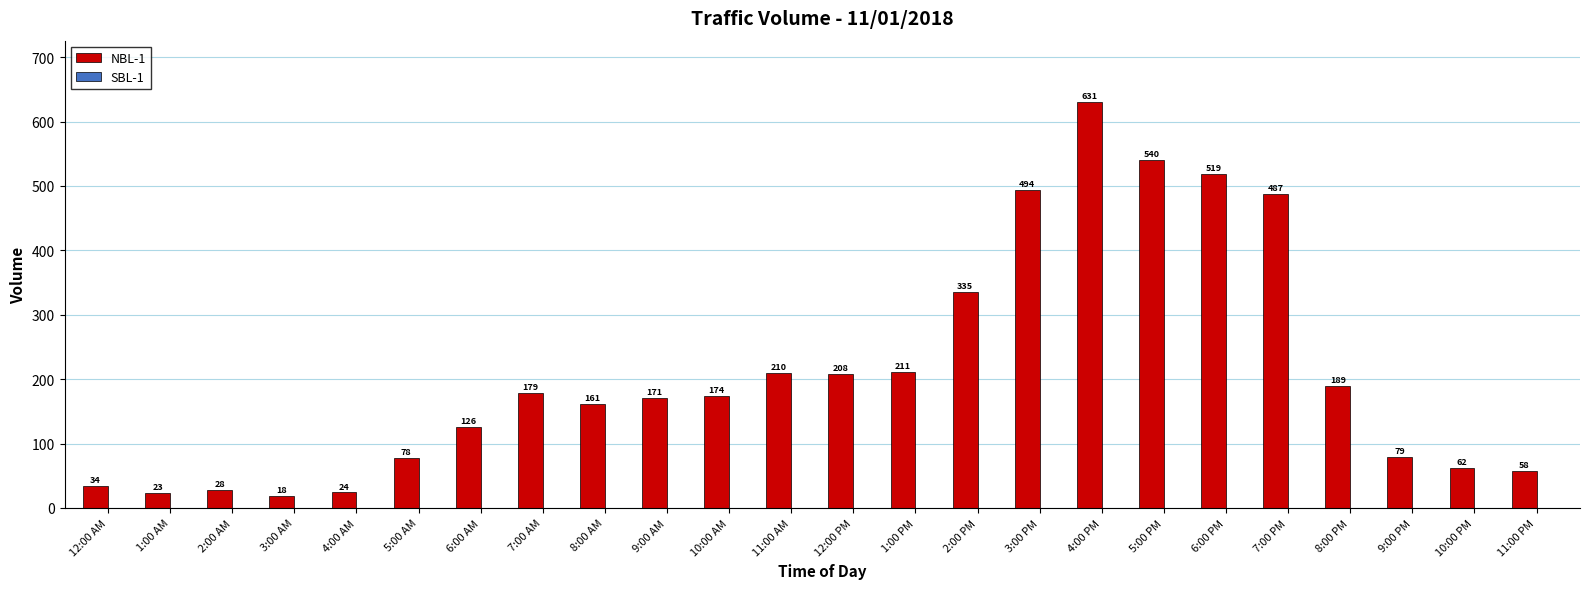

What is the sum of the values at 12:00 PM and 9:00 PM?

287